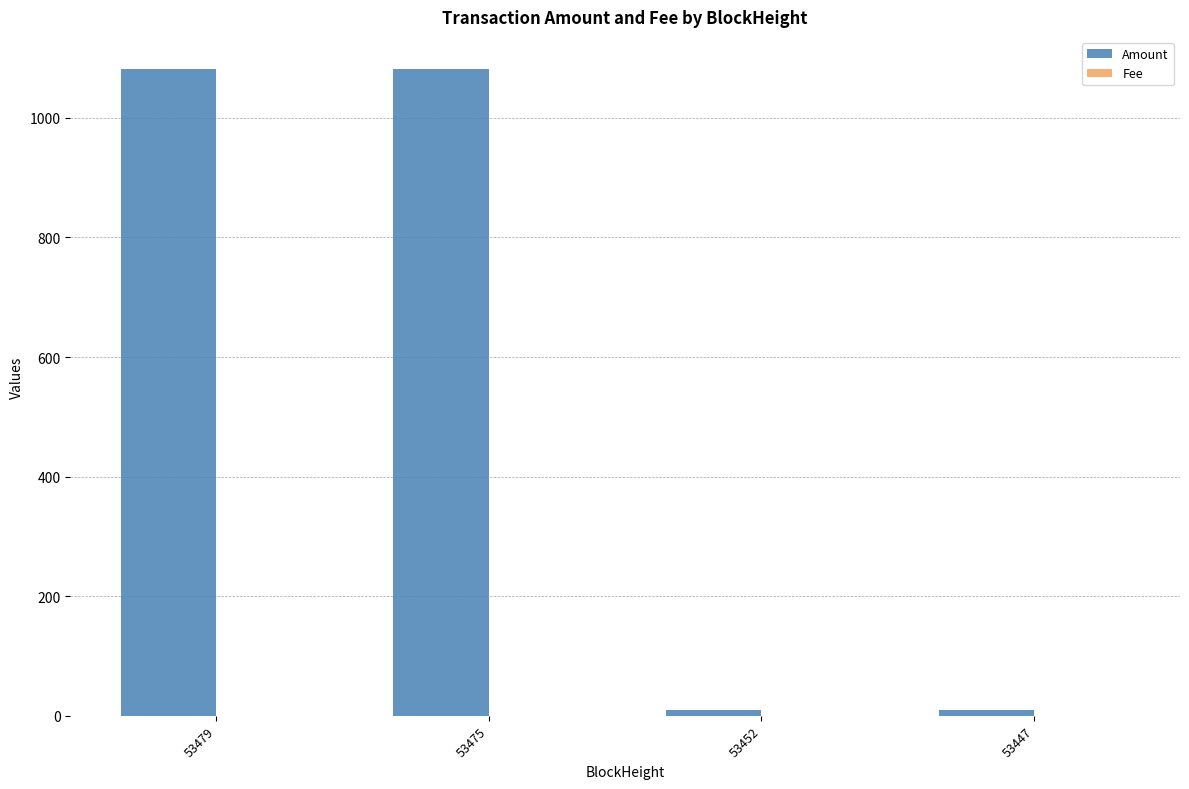

What is the total value across all series at 53475?

1081.4